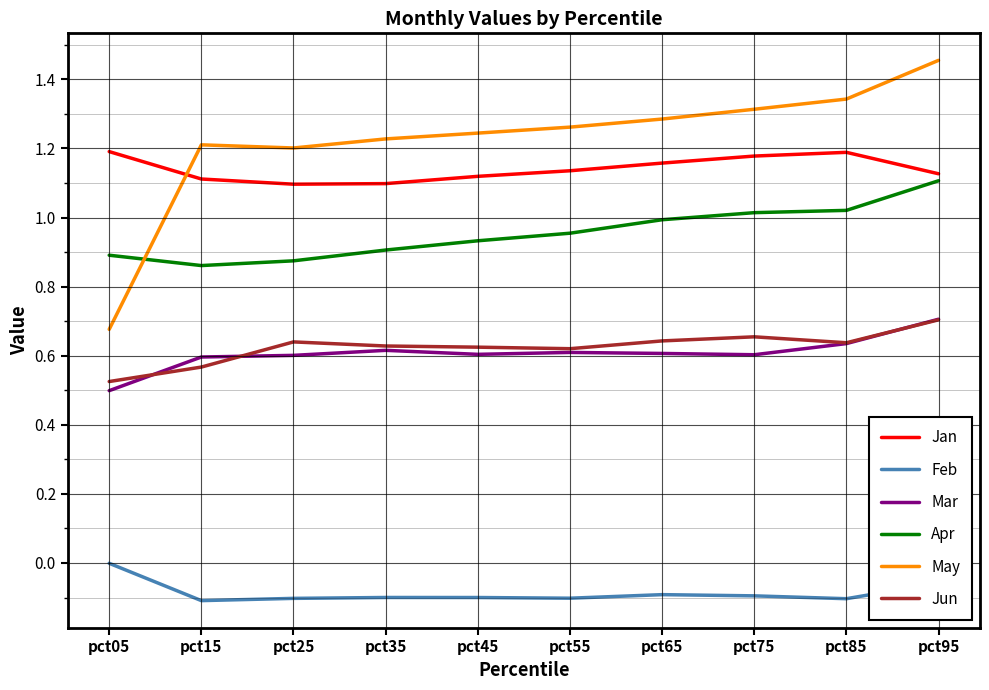

Is it true that Jan equals 1.2 at pct75?

True